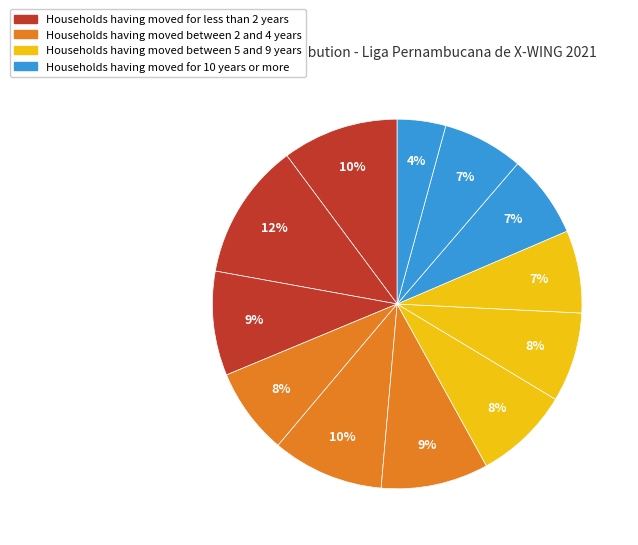

Count the number of slices in the pie.

12